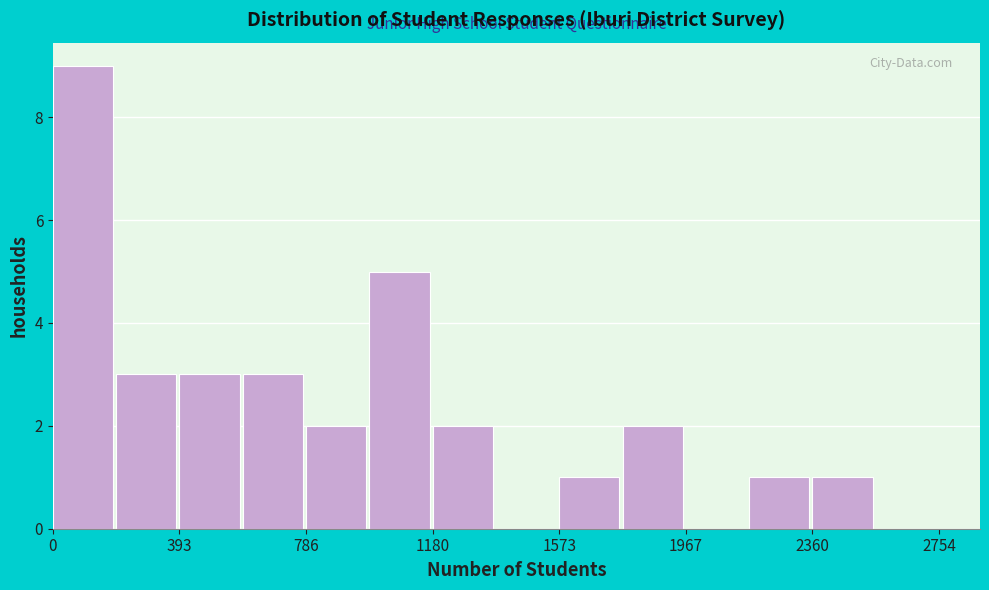

Read against the x-axis, roughly where is the centre of the tallest bar?

100